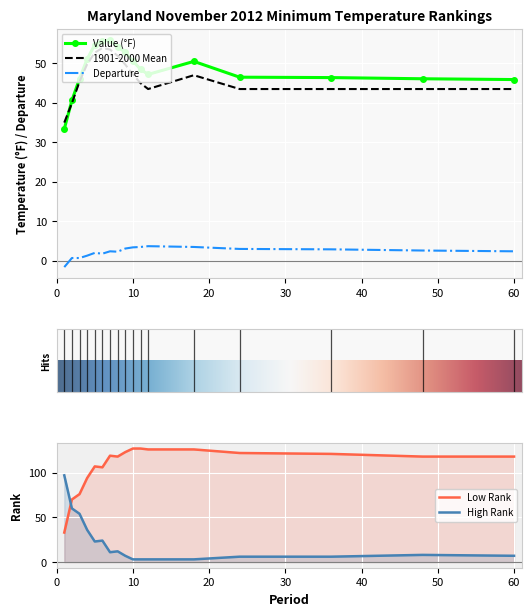

What are all the series names shown in the legend?

Value, 1901-2000 Mean, Departure, Low Rank, High Rank